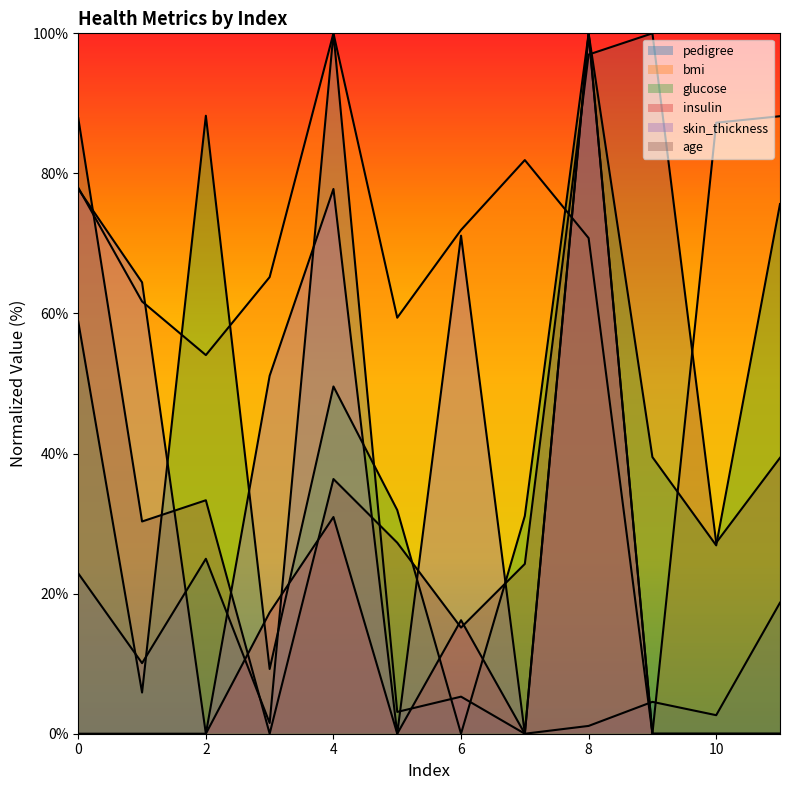

How many intersections are there between bmi and skin_thickness?

3